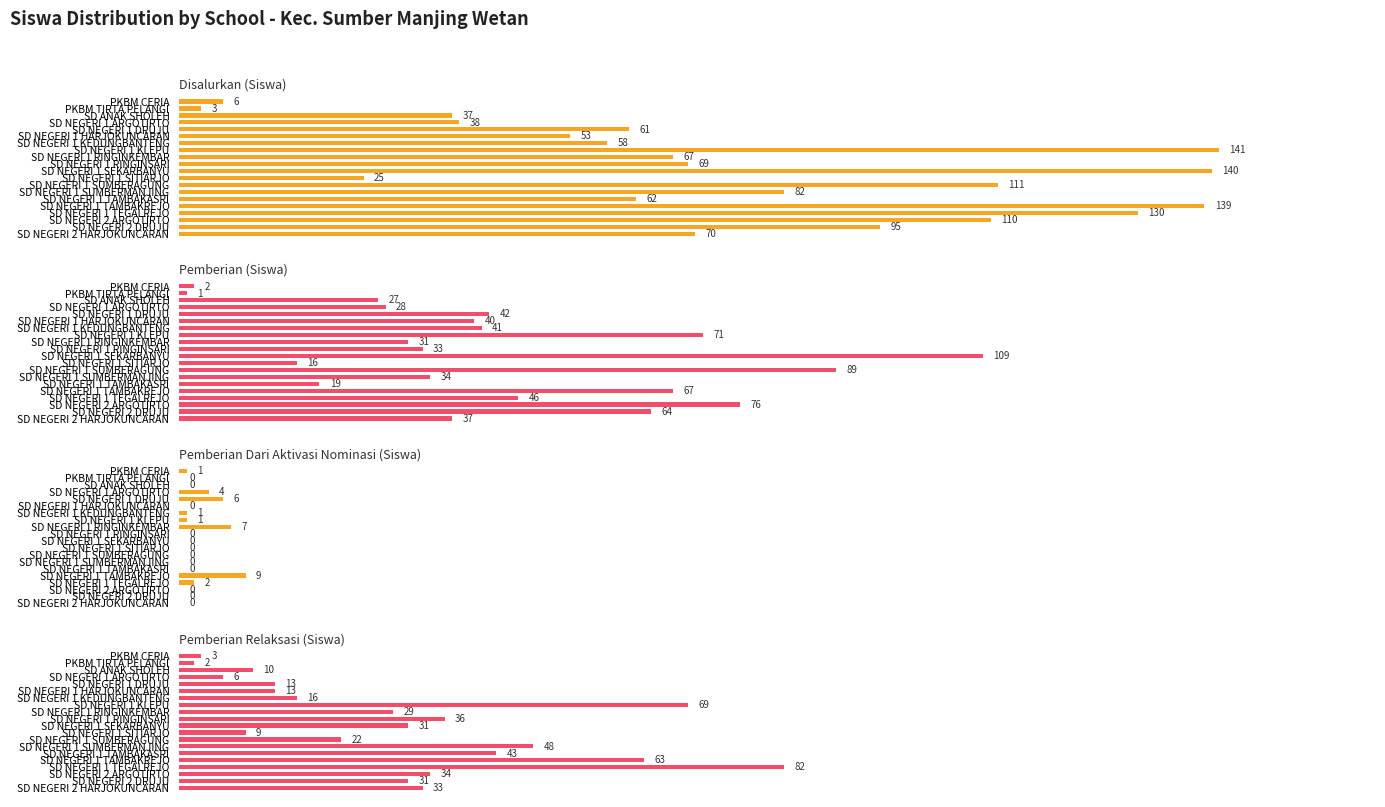

What value does the Disalurkan (Siswa) series have at PKBM TIRTA PELANGI, to the nearest 5?

5